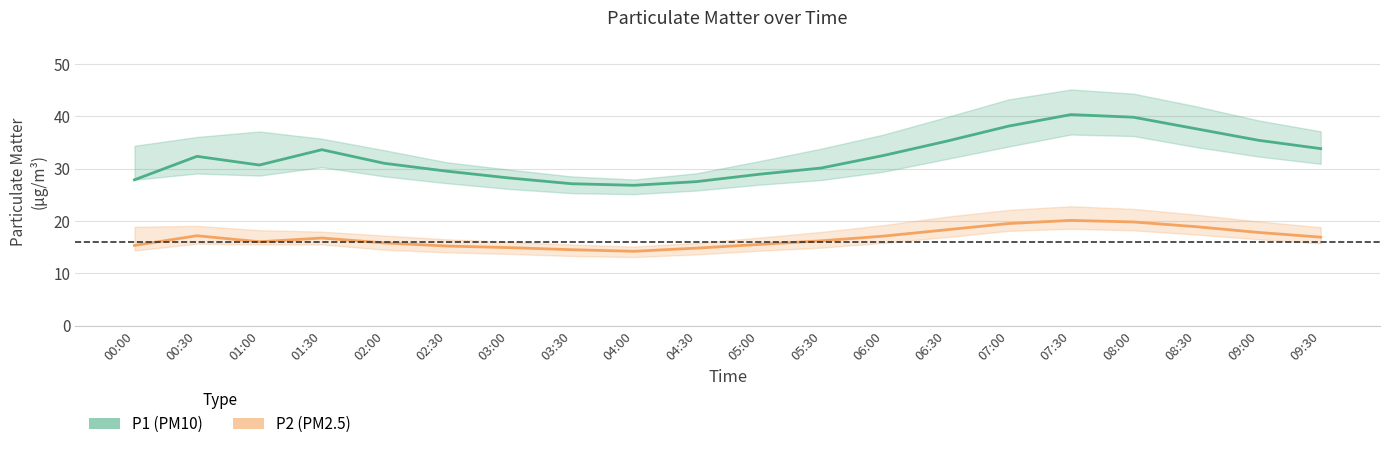

Rank the series by their maximum value, from highest to lowest.

P1 (PM10), P2 (PM2.5)